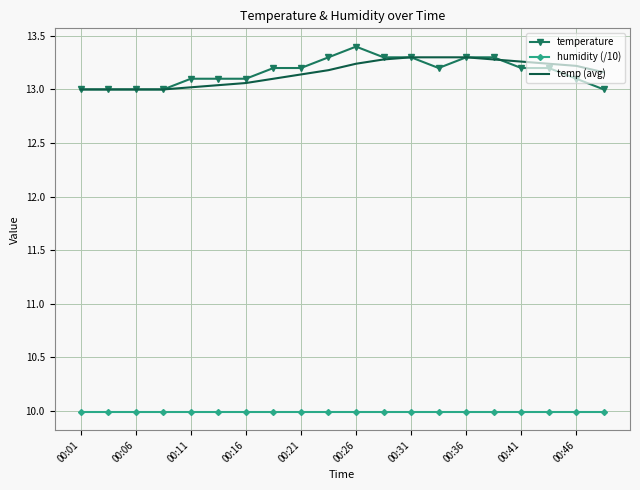

What is the maximum value for temperature?

13.4